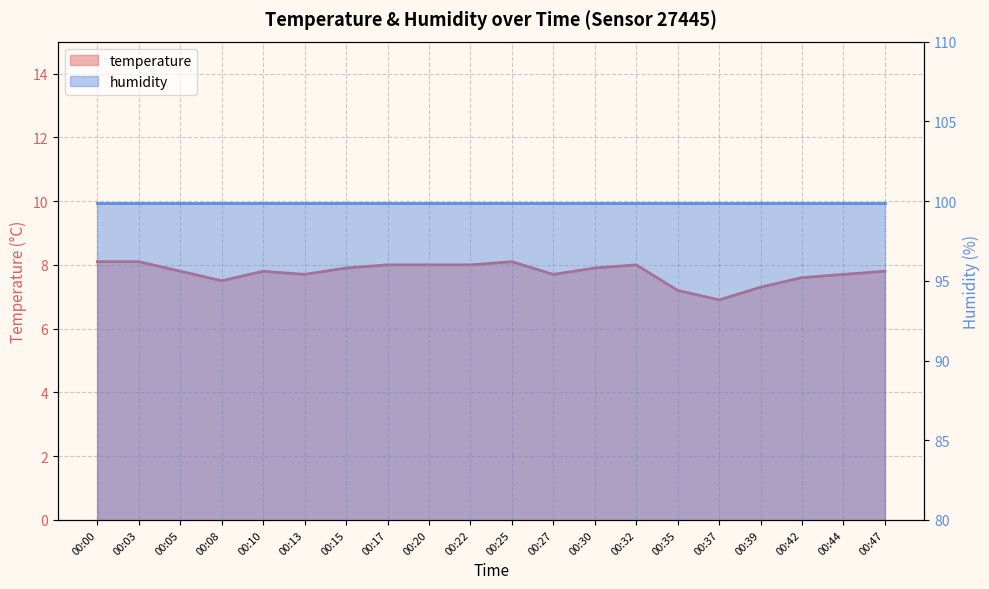

The chart shows a value of 7.7 at 00:44. True or false?

True